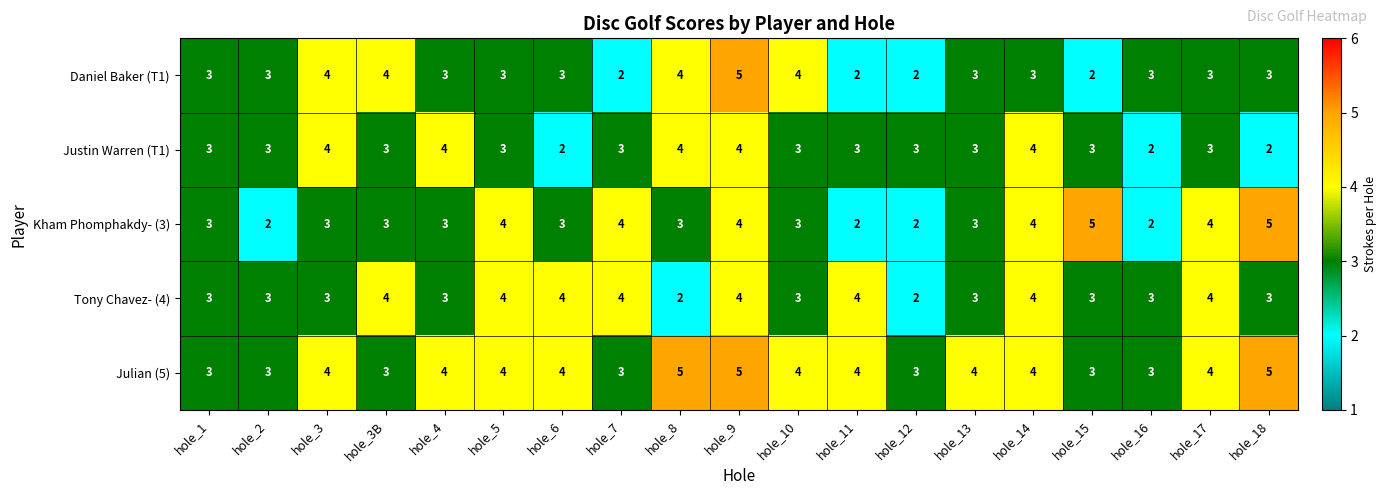

Is it true that Justin Warren (T1) equals 4 at hole_4?

True